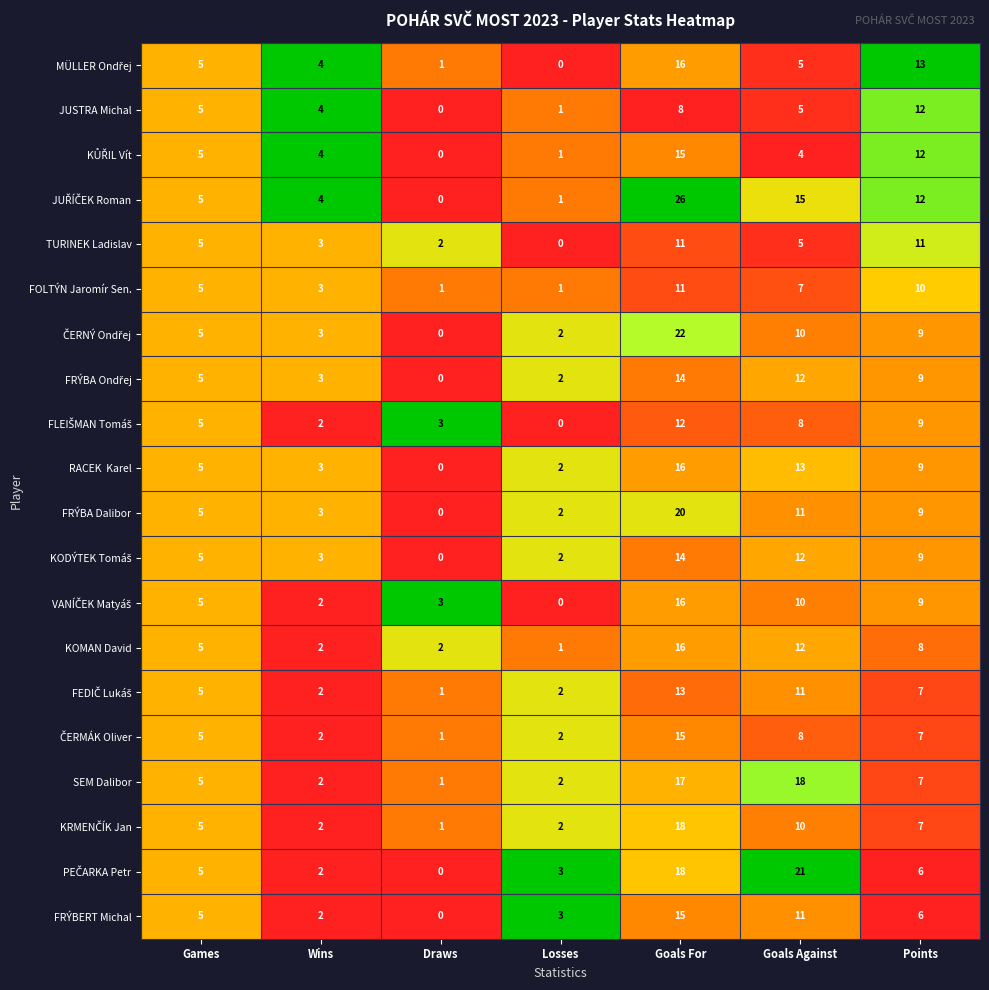

What is the difference between the highest and lowest values at Goals Against?

17